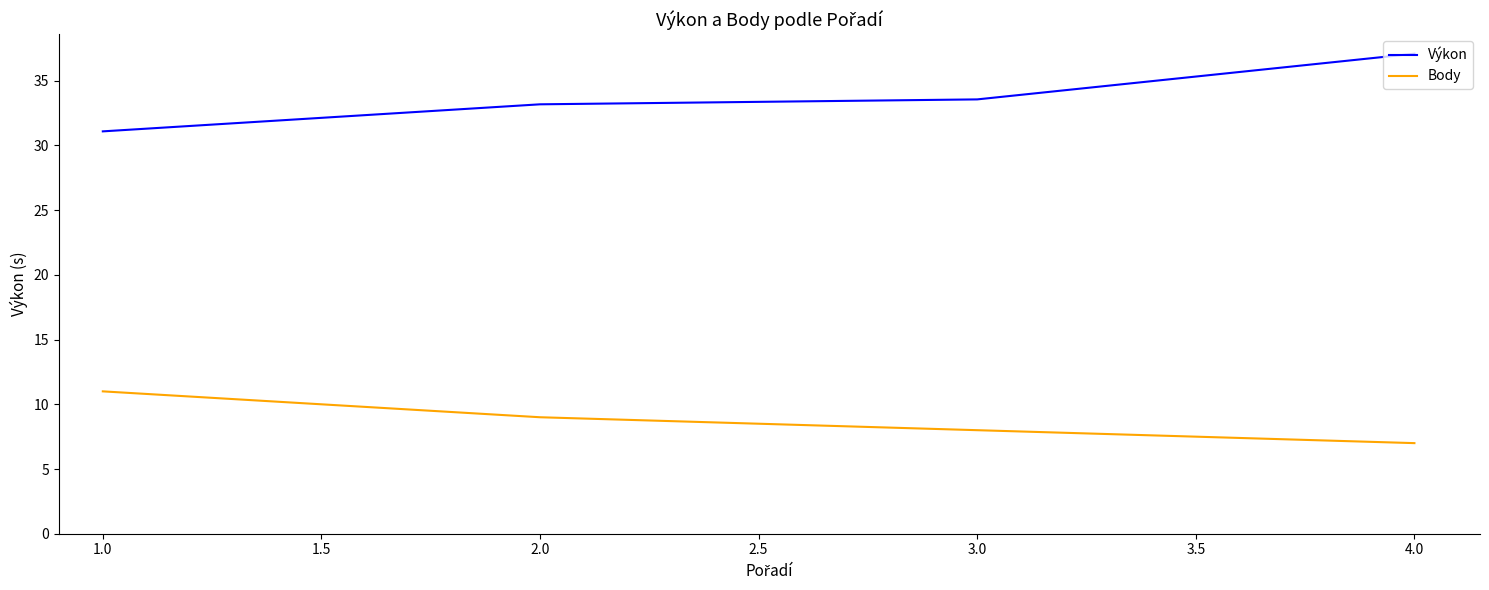

The value of Body at 3.0 is 13.4. True or false?

False